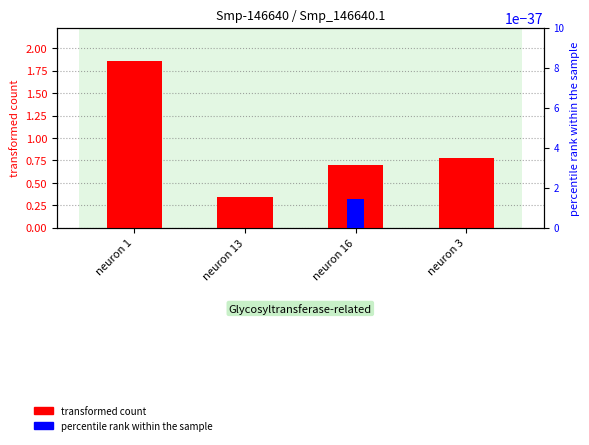

Which has a higher value, neuron 13 or neuron 1?

neuron 1